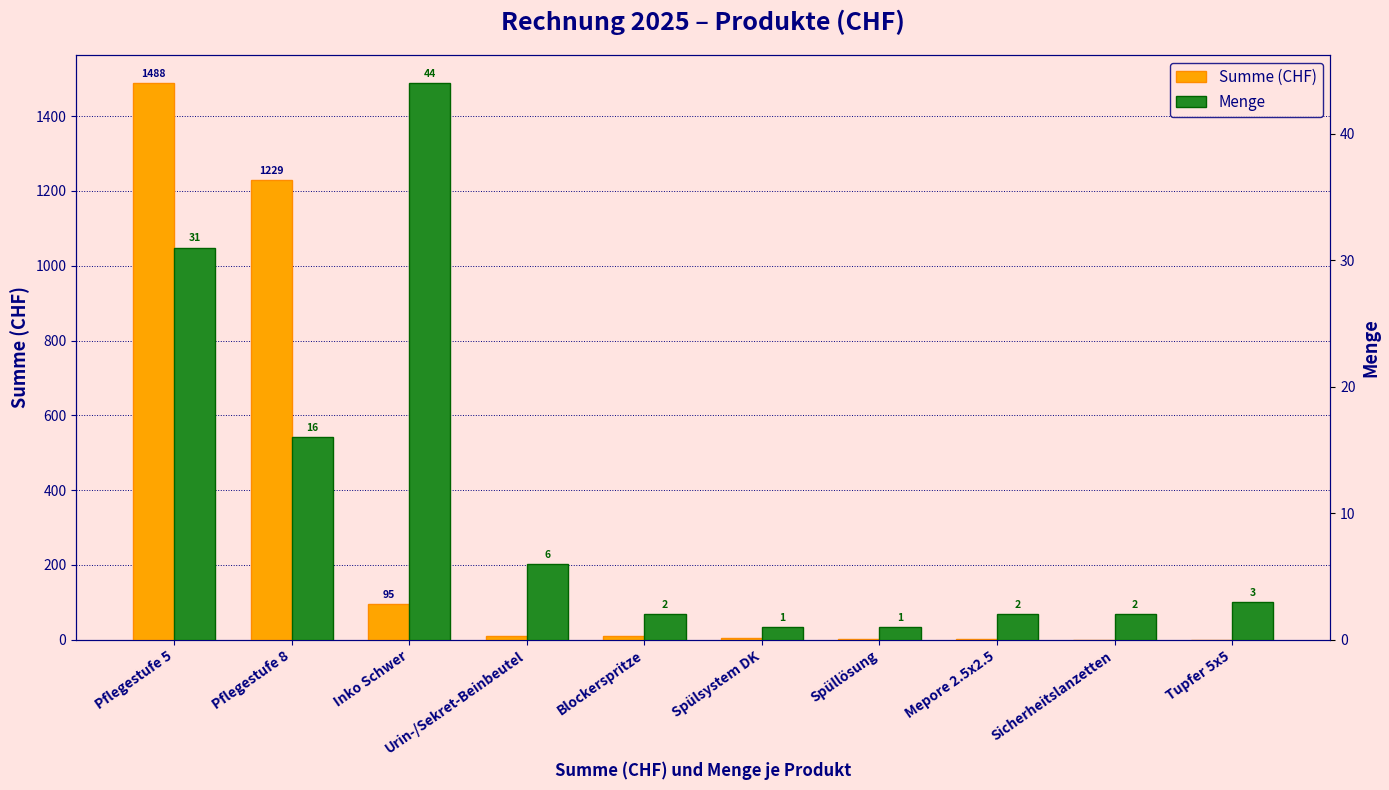

How many values in the Menge series are below 3?

5